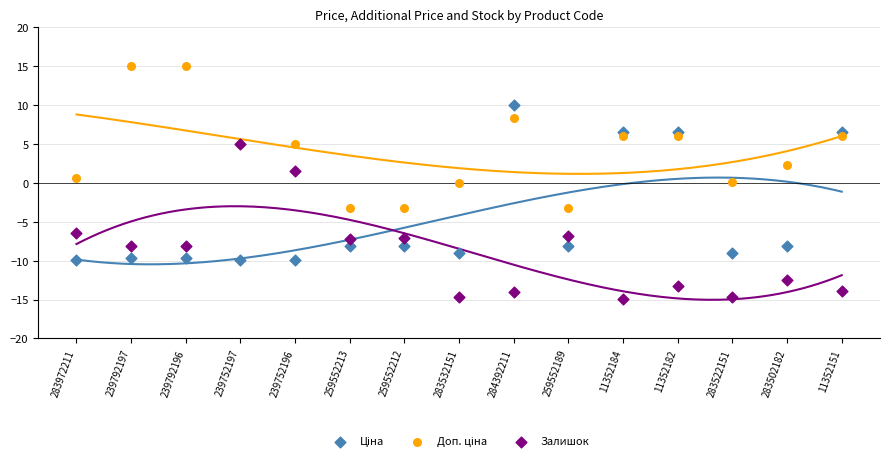

What are all the series names shown in the legend?

Ціна, Доп. ціна, Залишок